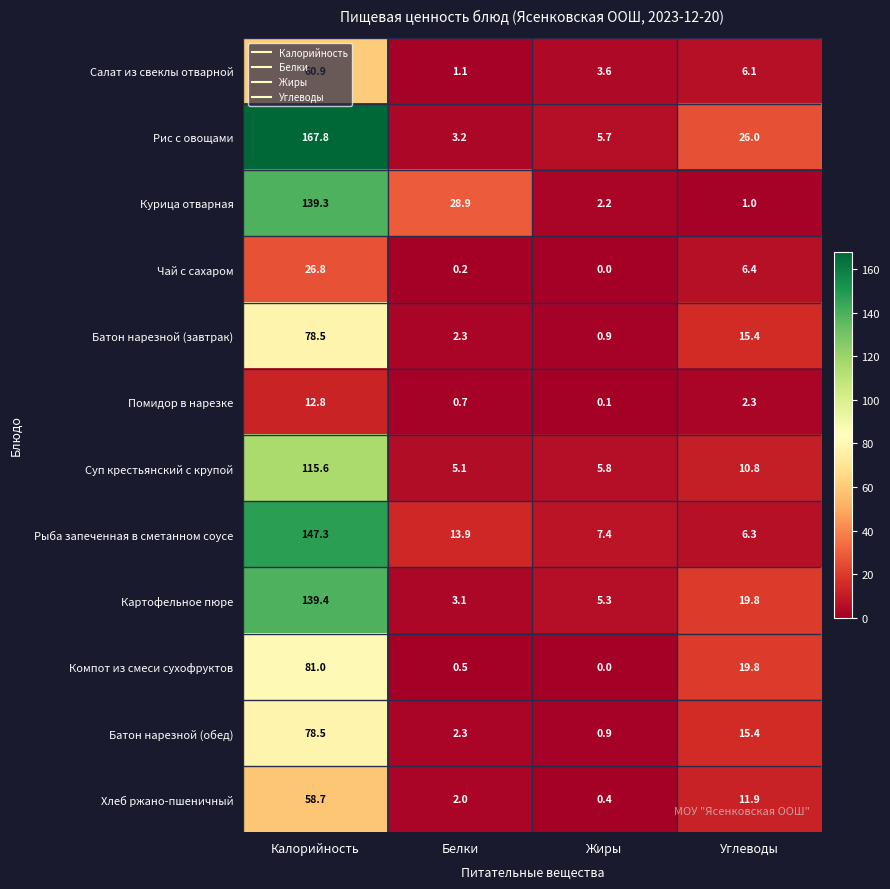

What is the spread (max minus min) of values at Жиры?

7.4